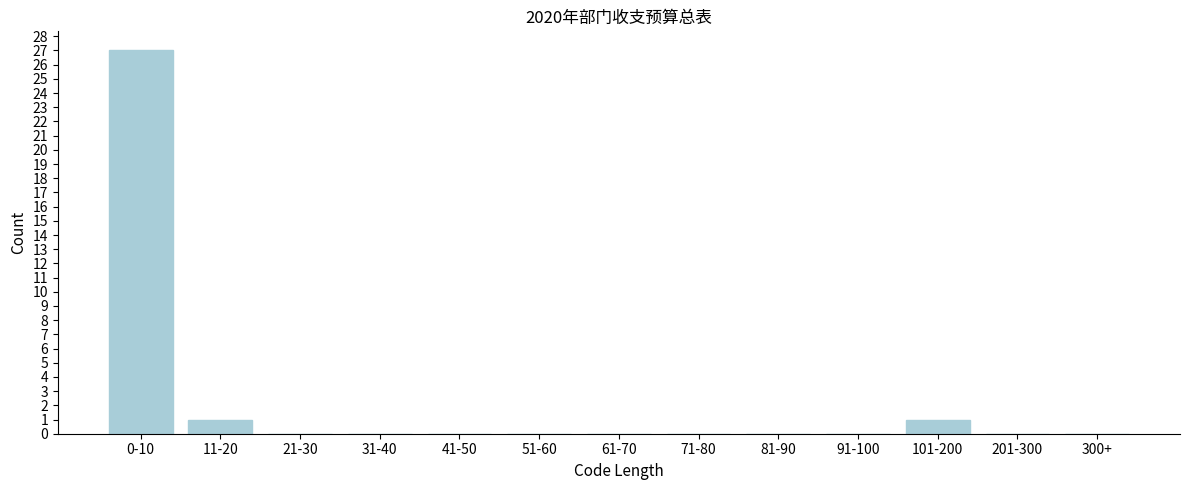

Reading left to right, list all the values displayed in this chart.

0-10=27	11-20=1	21-30=0	31-40=0	41-50=0	51-60=0	61-70=0	71-80=0	81-90=0	91-100=0	101-200=1	201-300=0	300+=0